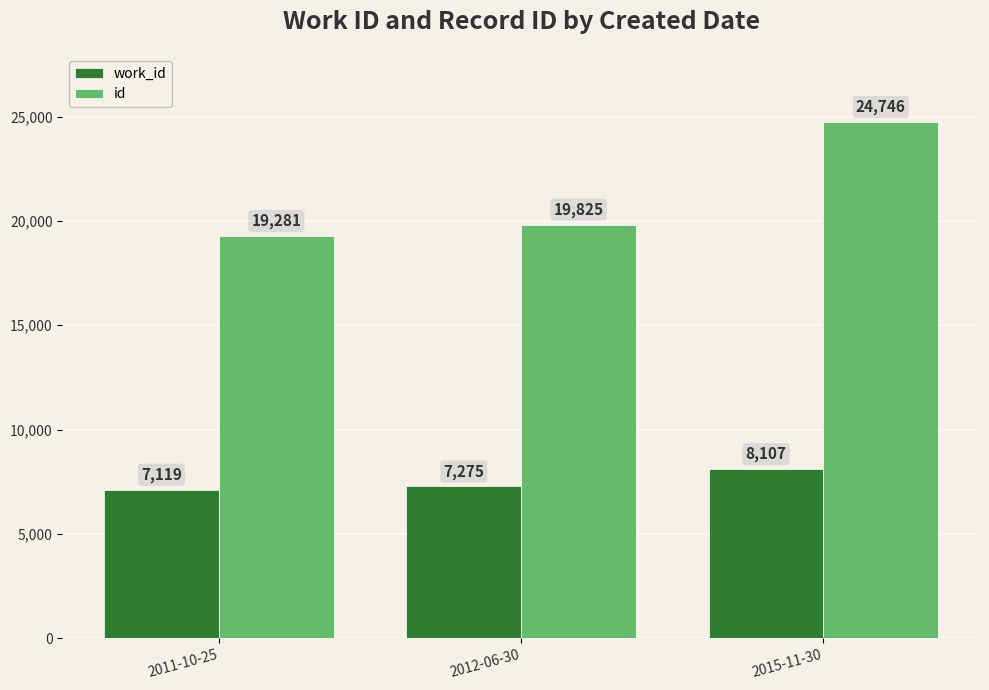

At which label is work_id closest to 7613?

2012-06-30